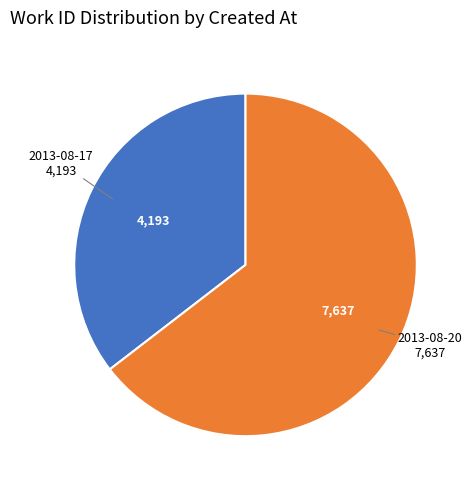

Is there a majority slice in this chart?

Yes